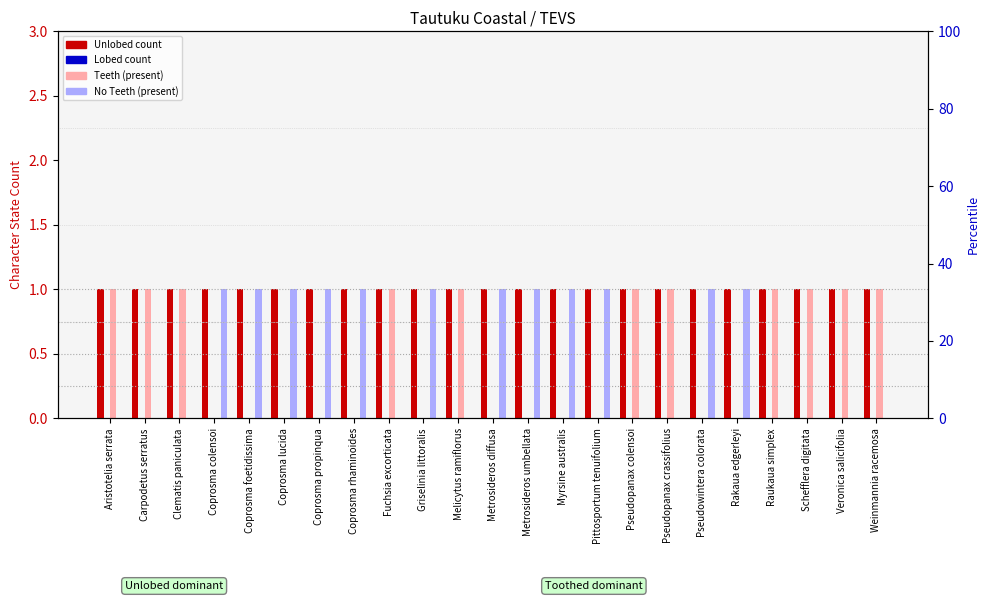

What is the label of the 9th bar from the left?

Fuchsia excorticata